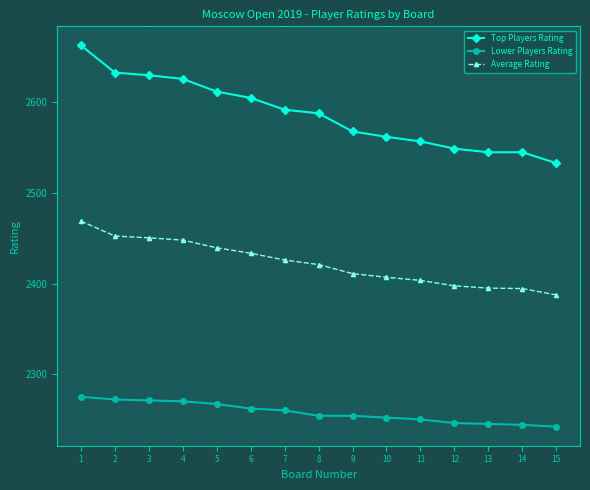

How many values in the Lower Players Rating series are below 2254?

6